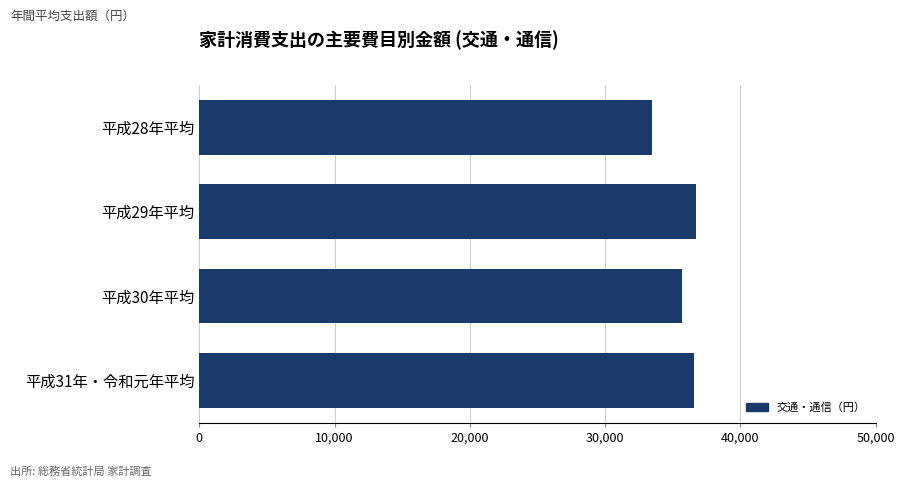

What is the difference between the second highest and minimum values?

3106